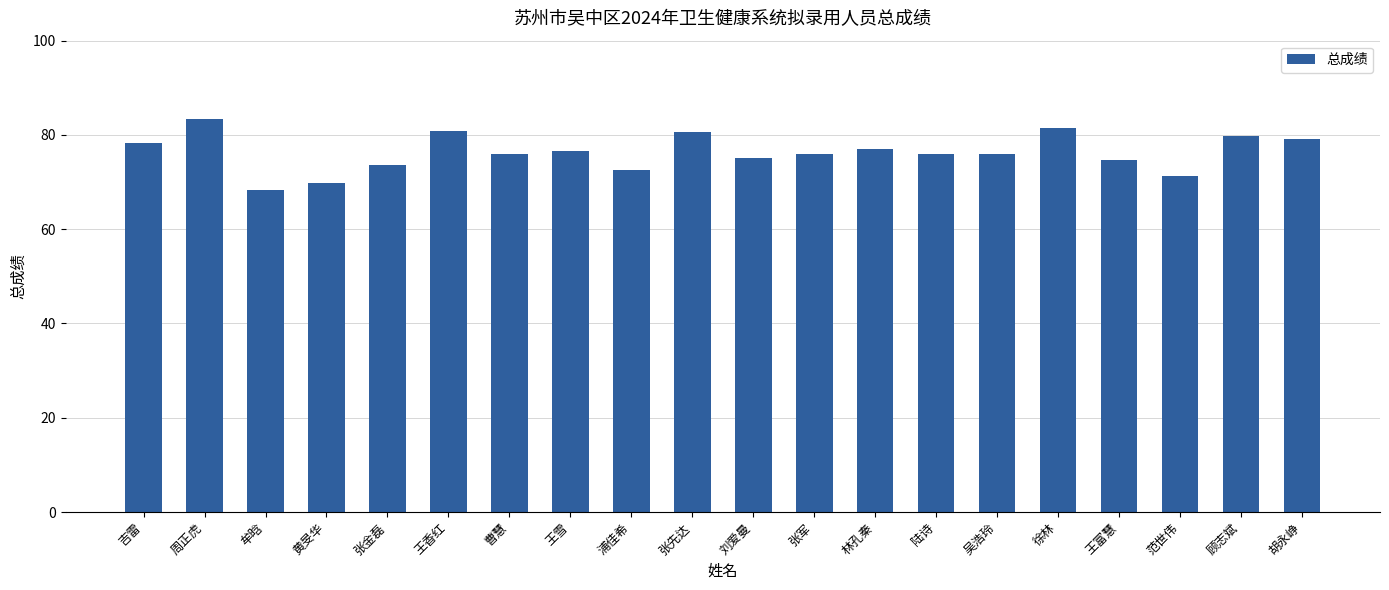

What is the sum of all values?

1526.6